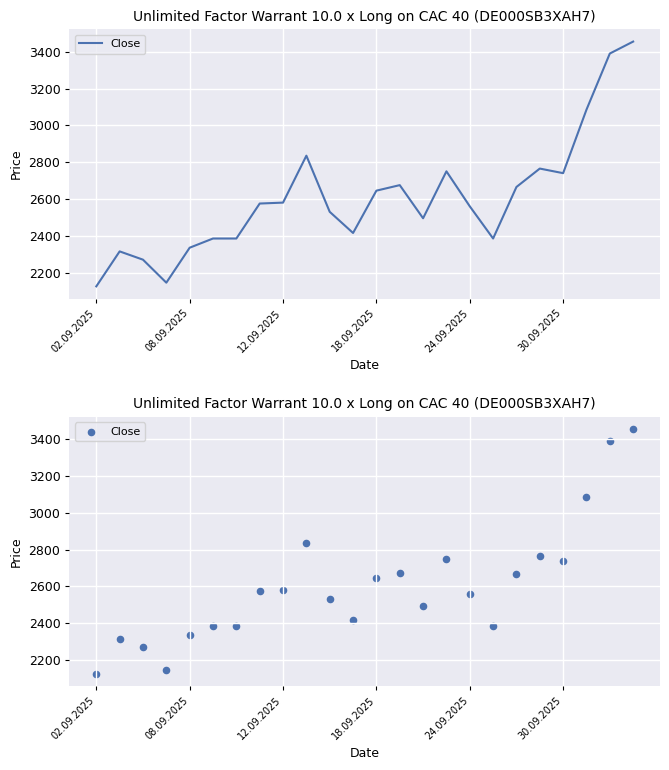

Which has a higher value, 23 or 18.09.2025?

23